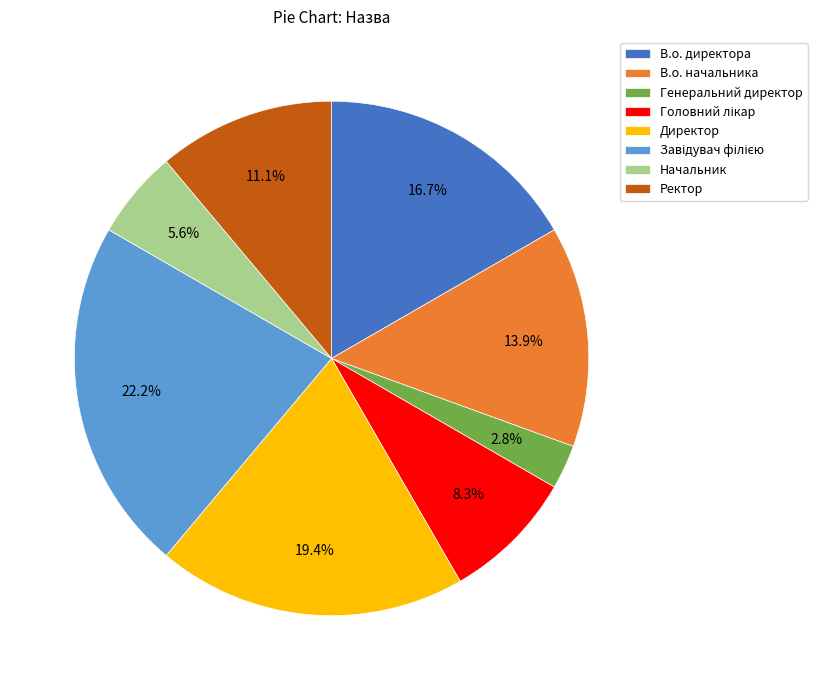

Count the number of slices in the pie.

8